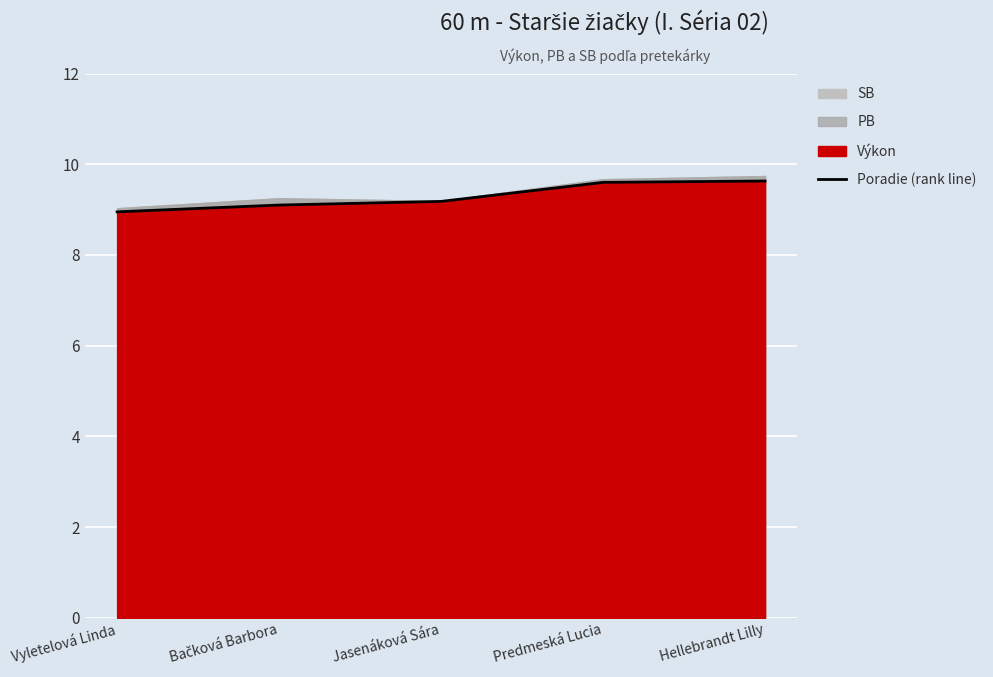

Where is the data nearest to the value 9?

Vyletelová Linda